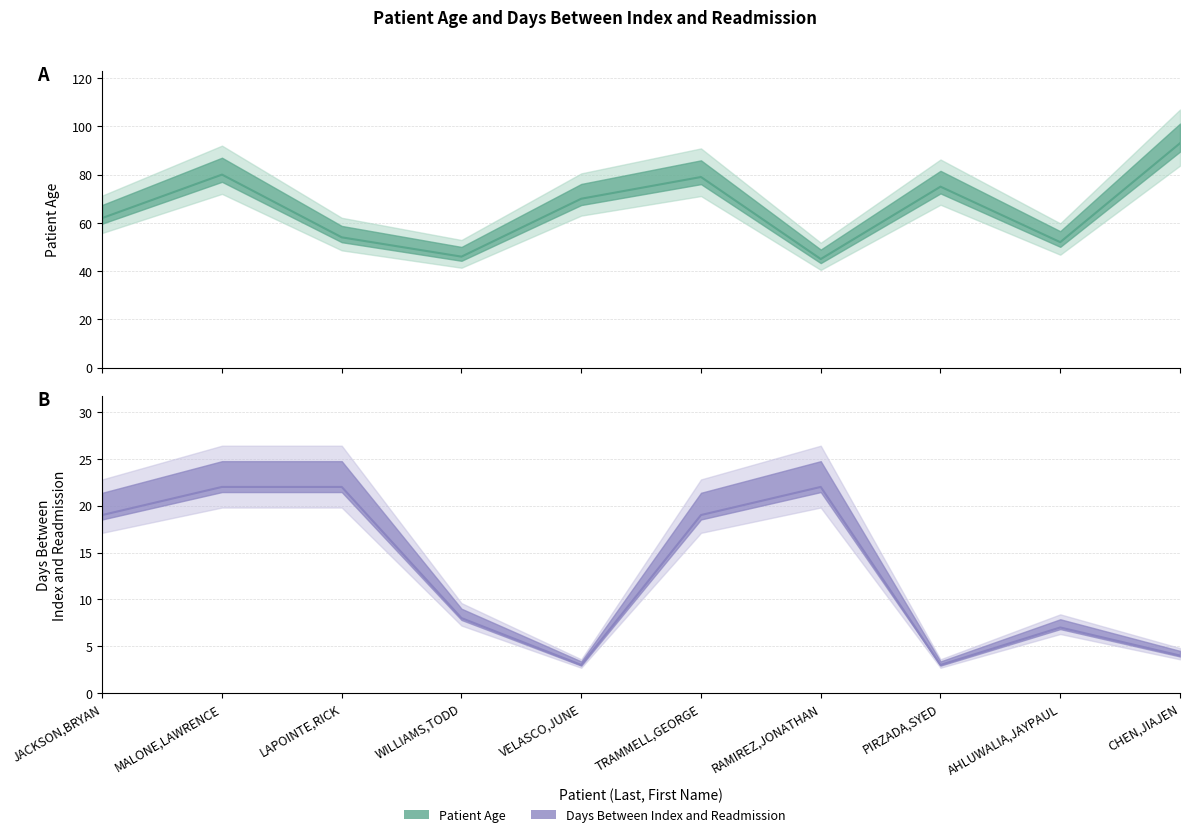

At how many categories does at least one series exceed 52?

7